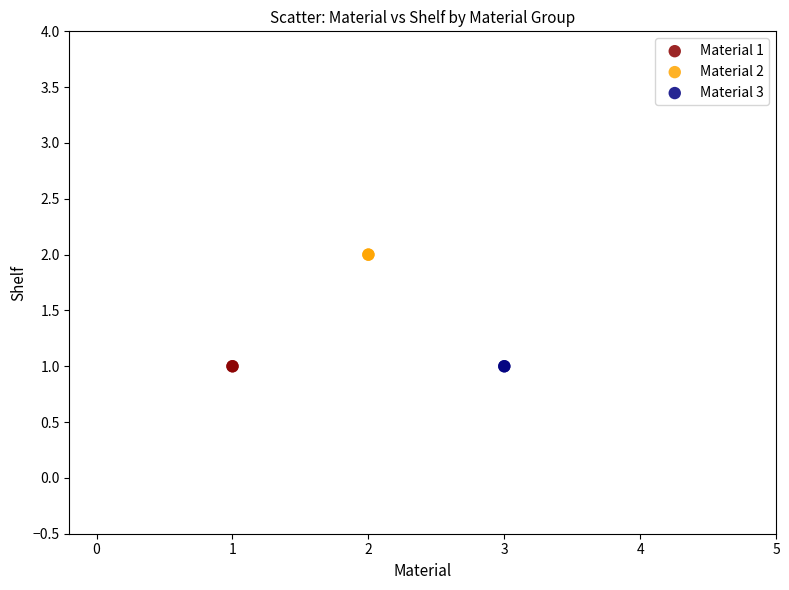

What are all the series names shown in the legend?

Material 1, Material 2, Material 3